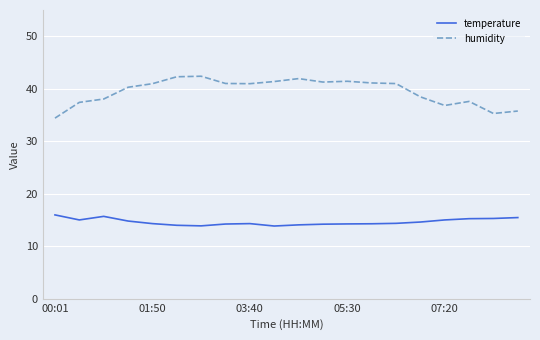

What is the greatest value displayed?

42.4